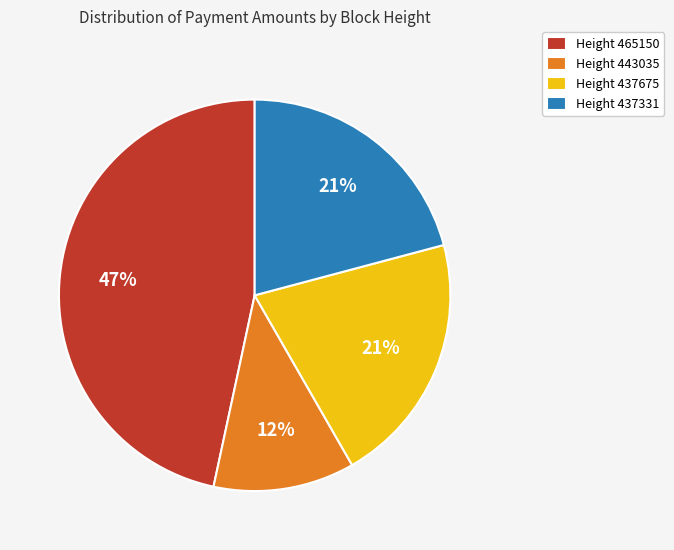

Which has a higher value, Height 465150 or Height 443035?

Height 465150